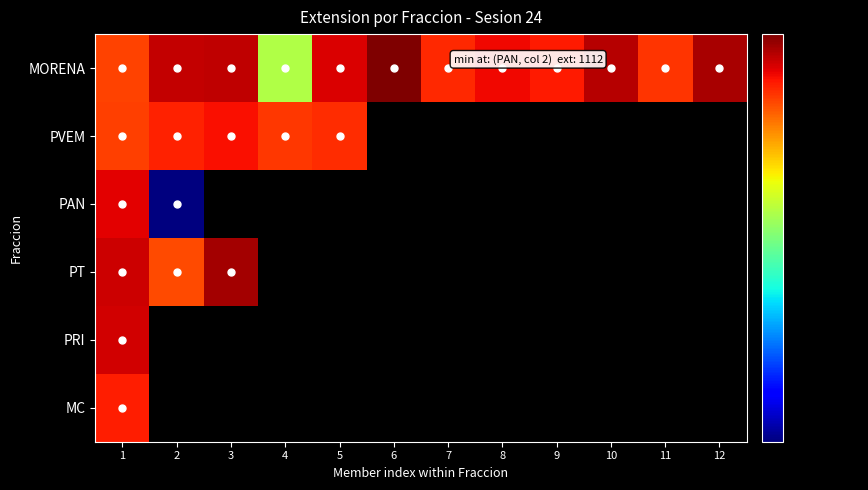

Between 1 and 8, which series saw the biggest shift?

MORENA